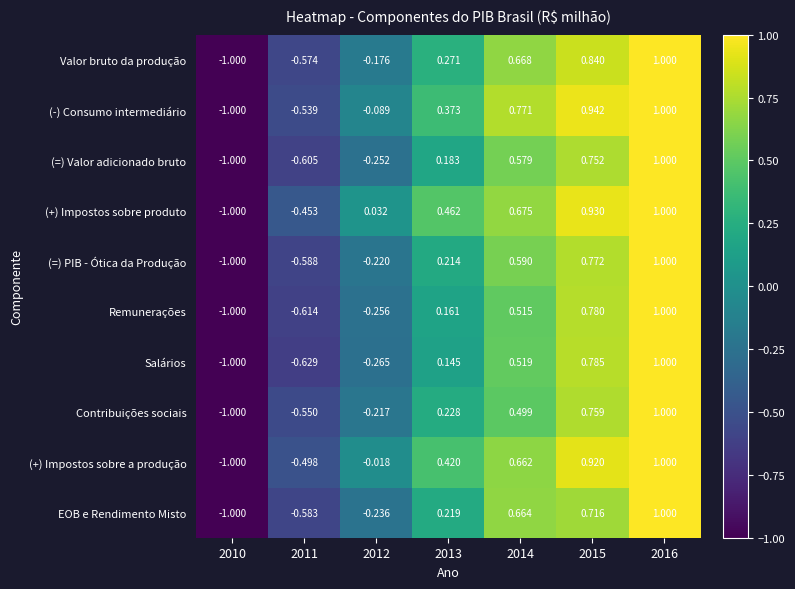

Is the value of Contribuições sociais at 2010 greater than the value of Remunerações at 2012?

No